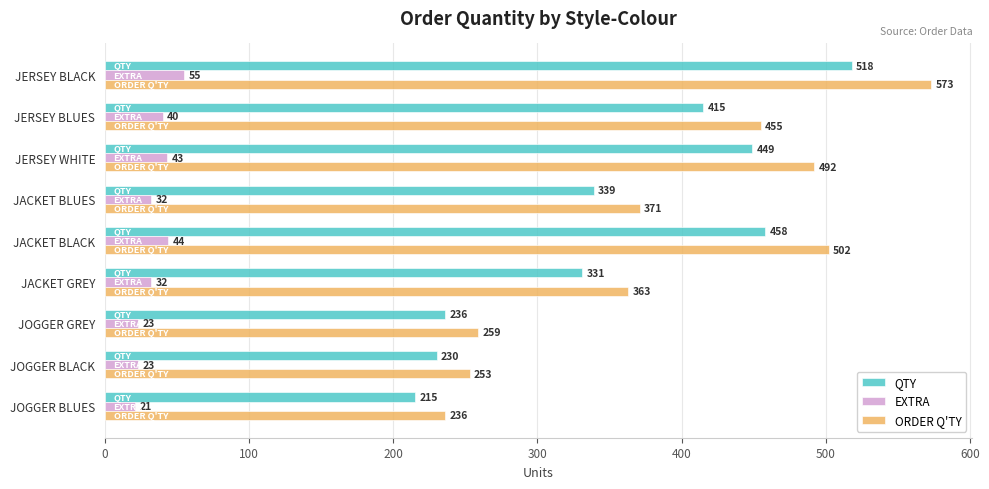

At JOGGER BLACK, list the series in order from smallest to largest.

EXTRA, QTY, ORDER Q'TY